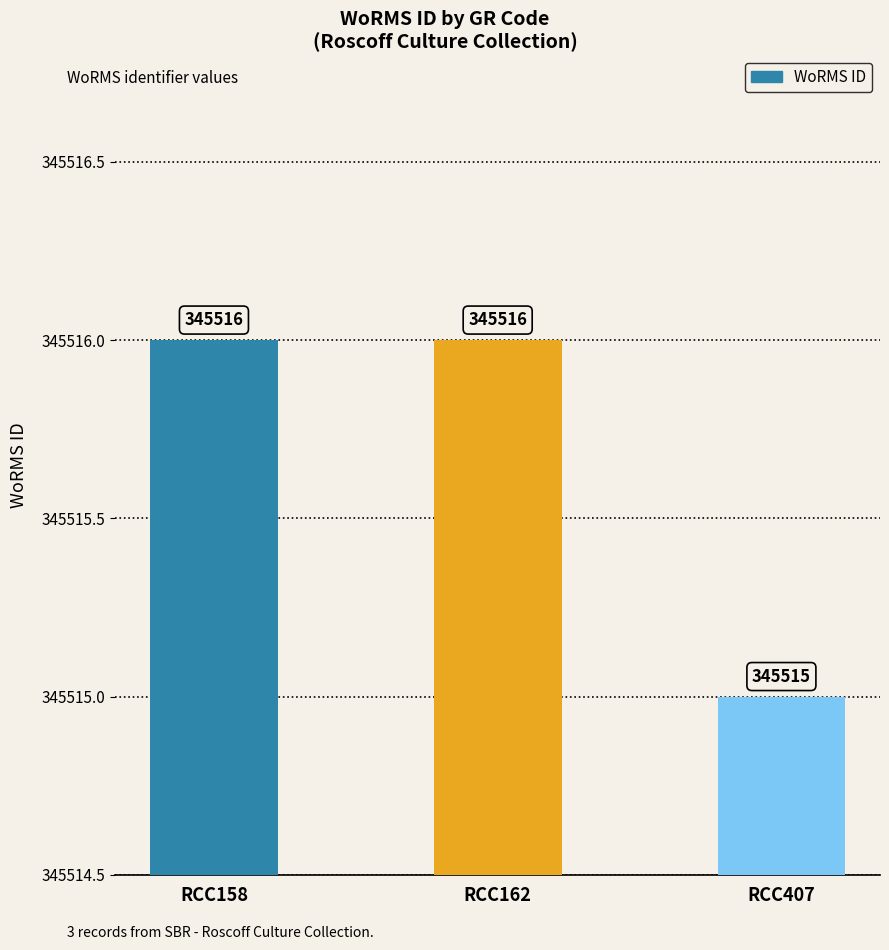

At which label is the value closest to 345515?

RCC407